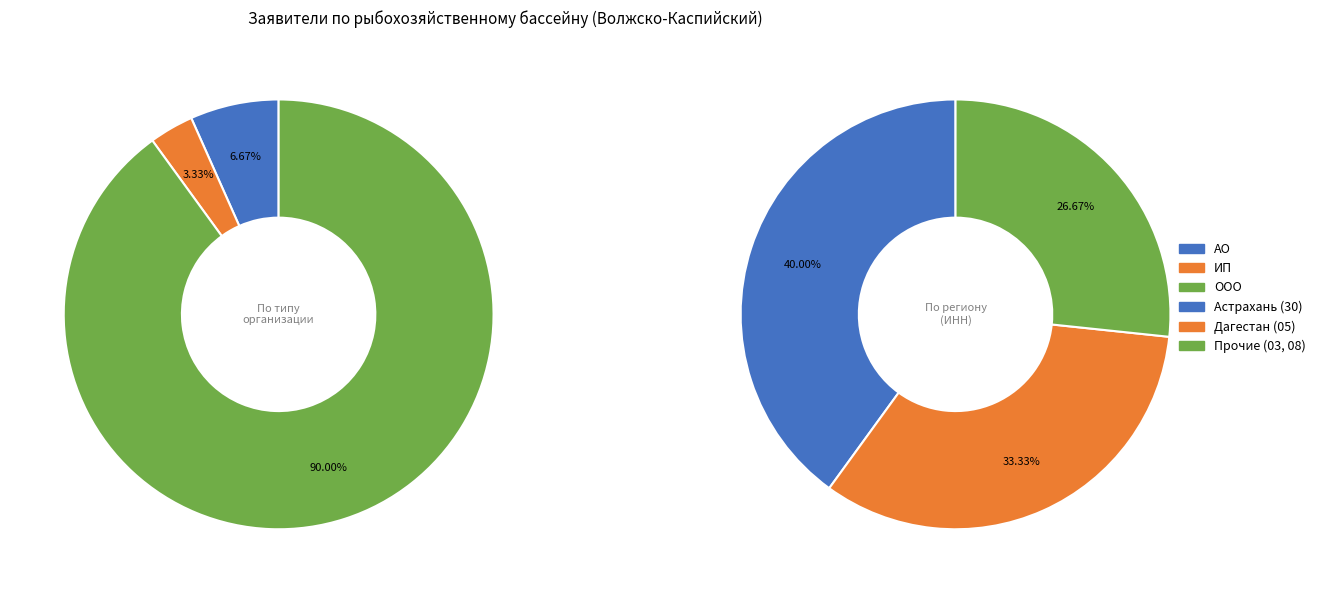

To the nearest percent, what portion does ИП represent?

3%